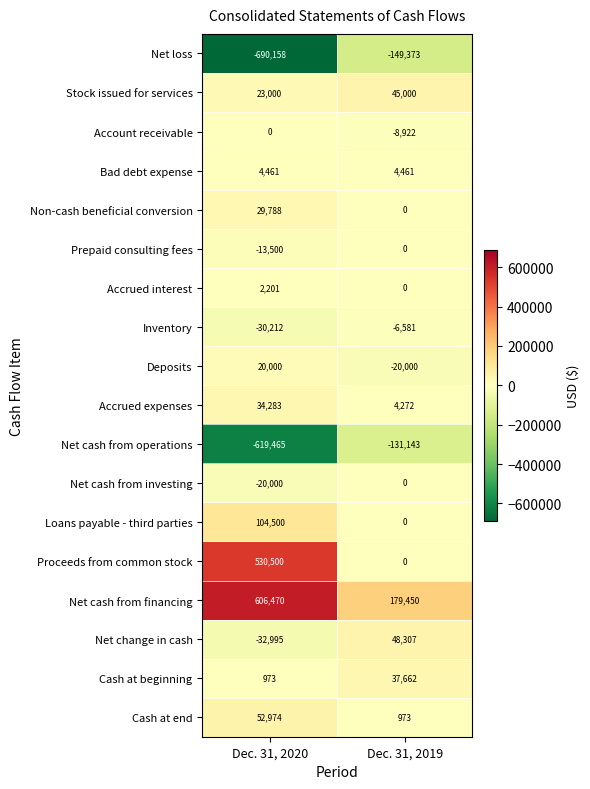

What is the spread (max minus min) of values at Dec. 31, 2019?

328823